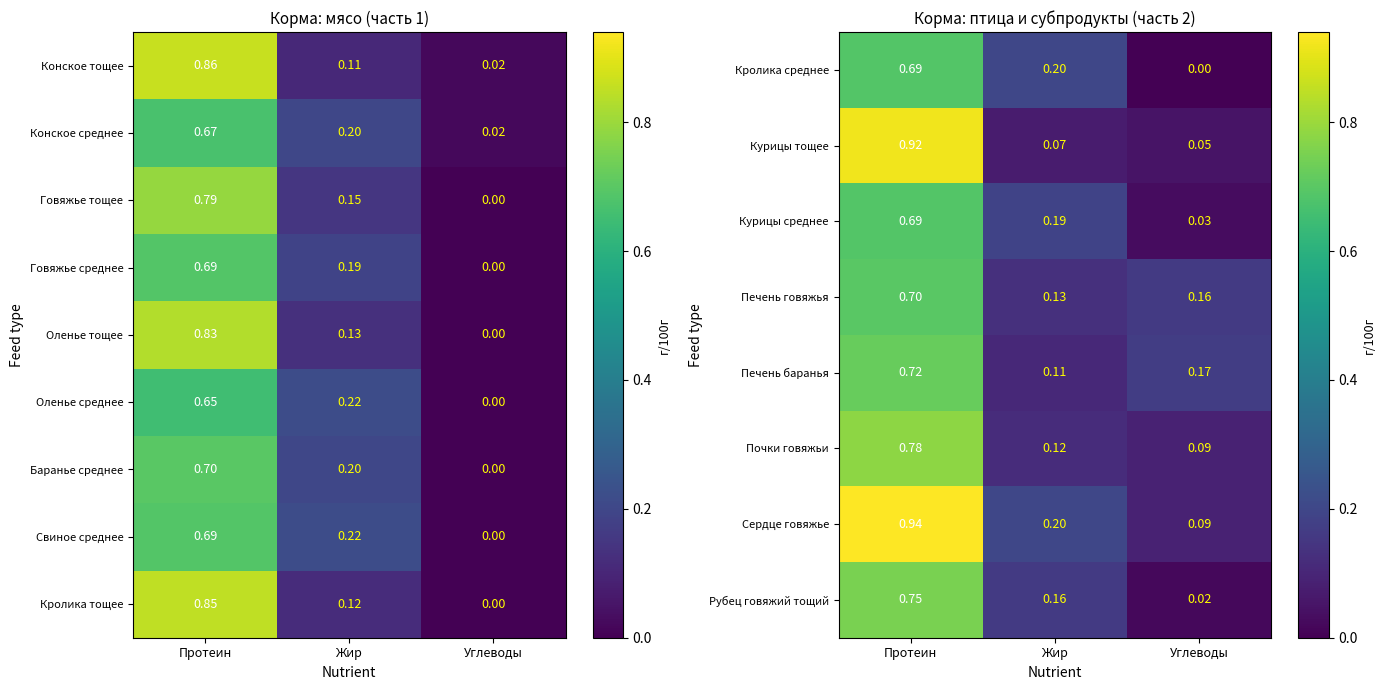

How many data points does each series have?

3